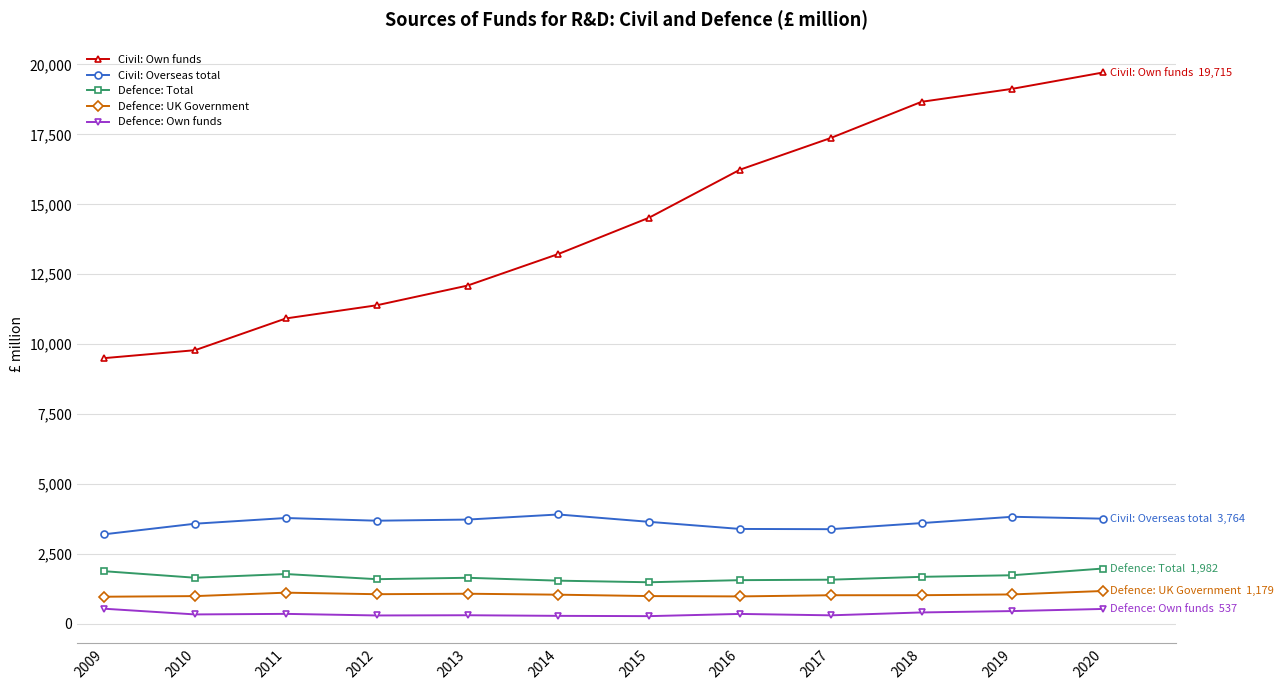

At which category is the sum across all series the highest?

2020